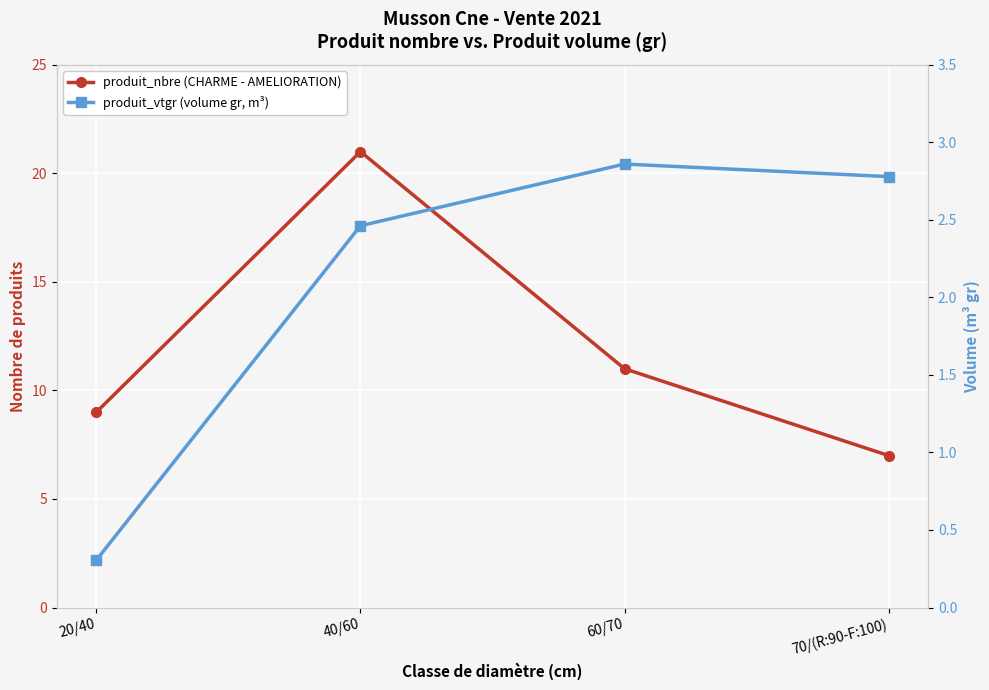

At how many categories does at least one series exceed 2?

4